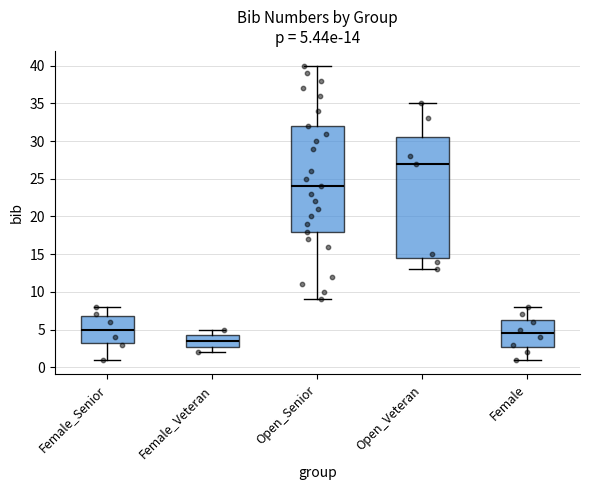

Which box's median line is the highest?

Open_Veteran